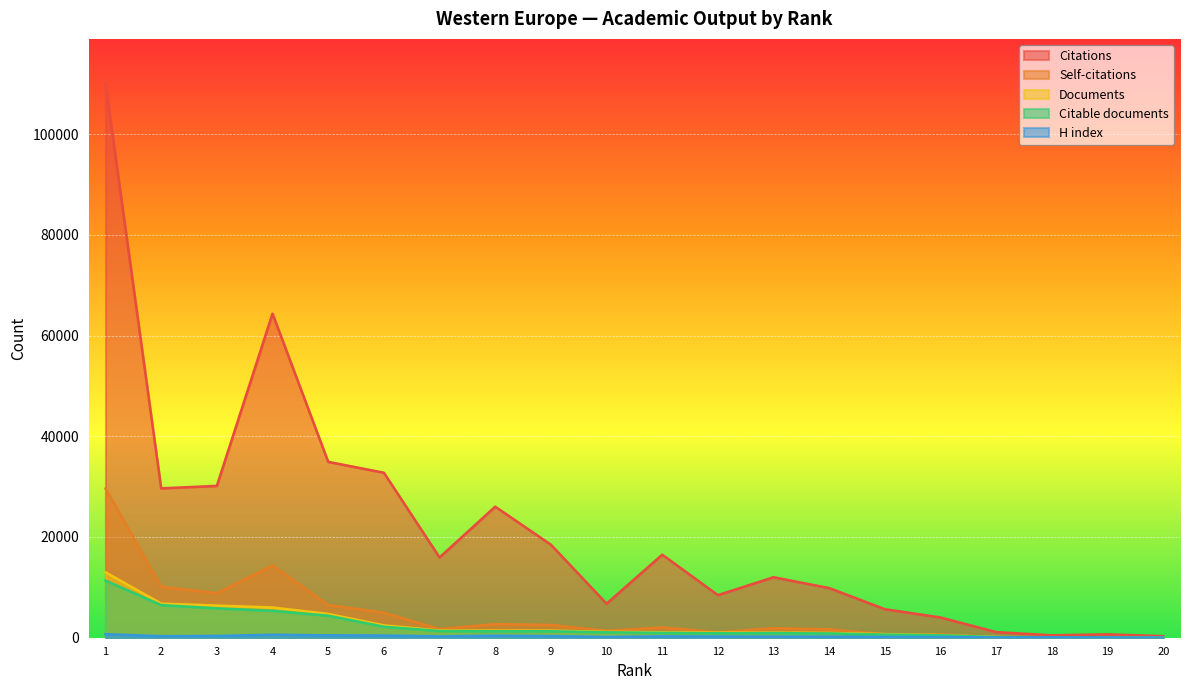

At which category does the chart reach its peak across all series?

1